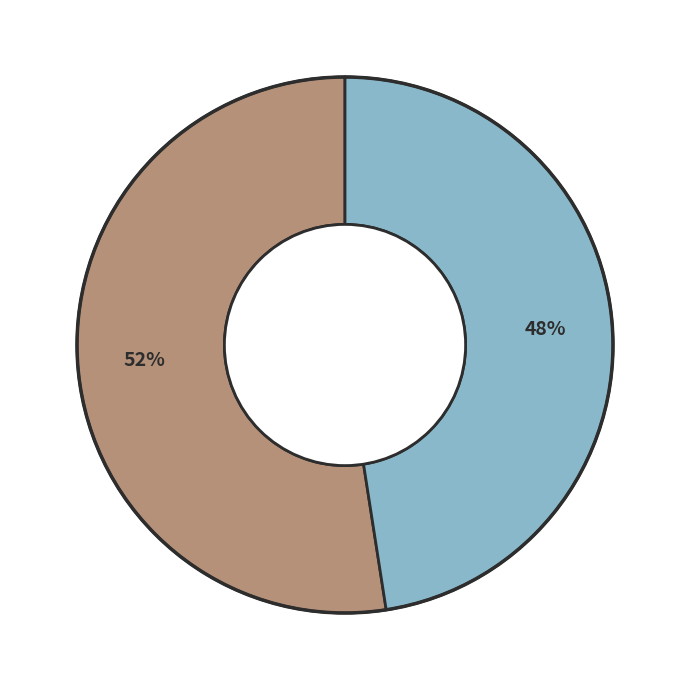

Is there a majority slice in this chart?

Yes